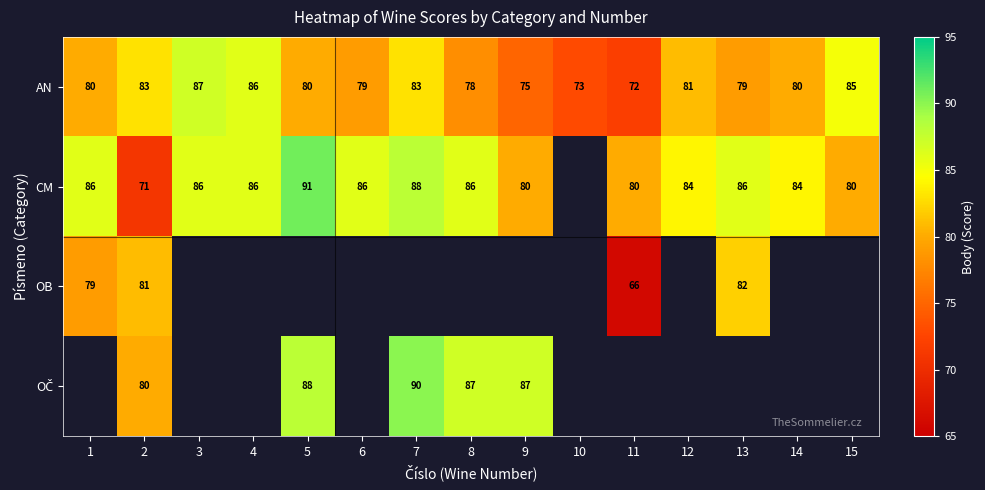

Is the value of CM at 8 greater than the value of AN at 6?

Yes